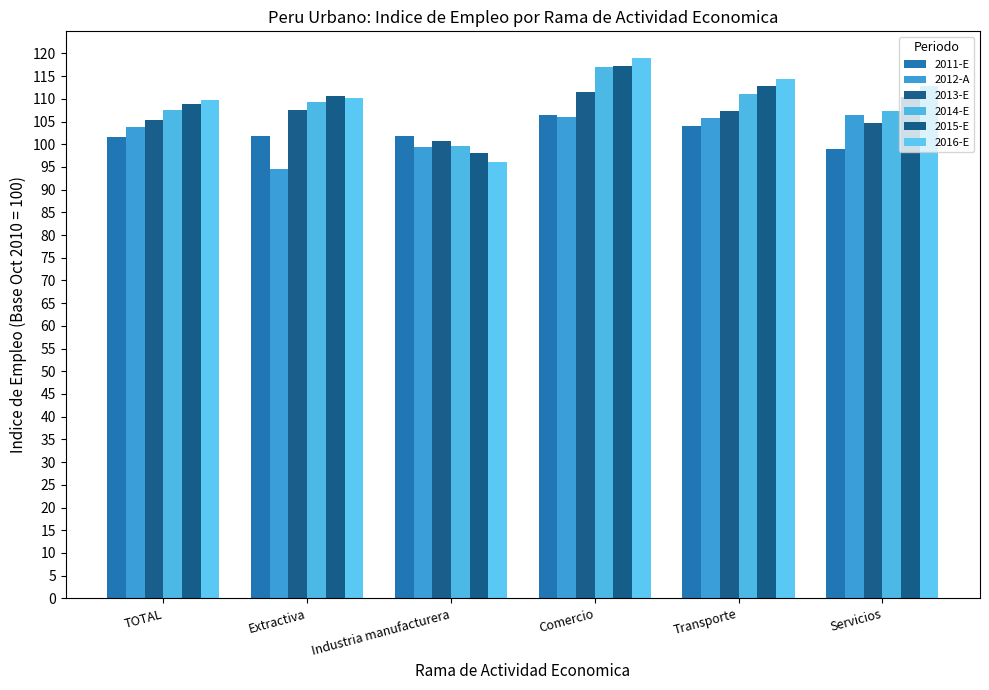

What position from the left is Servicios?

6